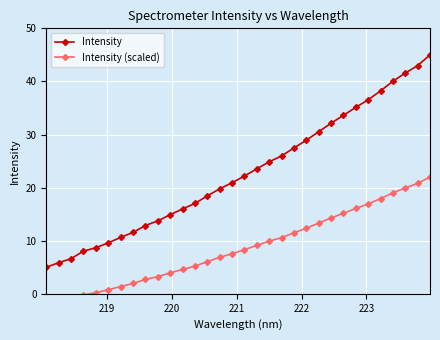

What is the difference between the maximum and minimum values in the Intensity series?

40.0